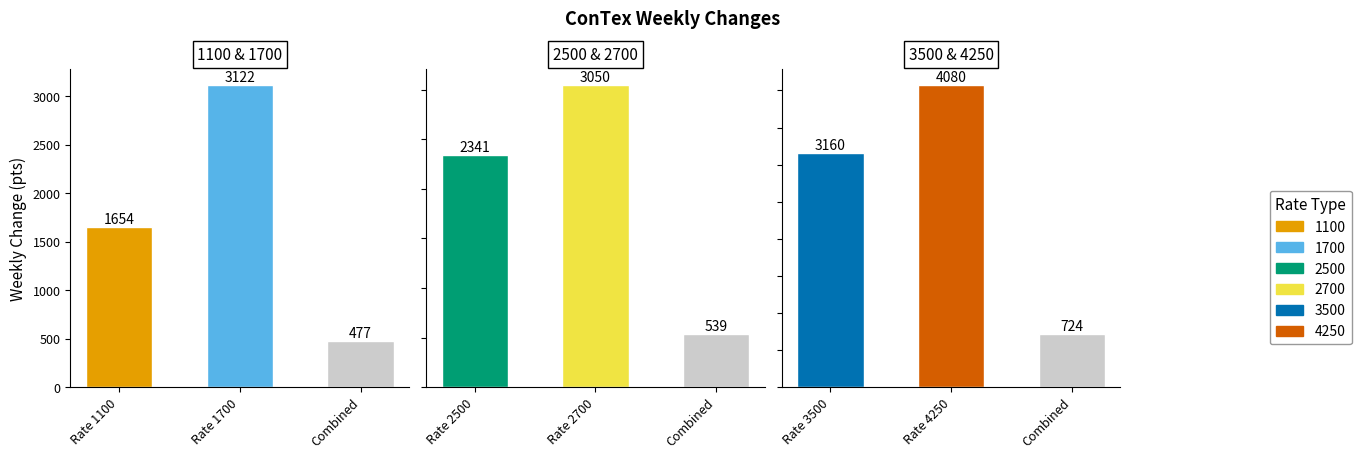

At how many categories does at least one series exceed 2397?

2